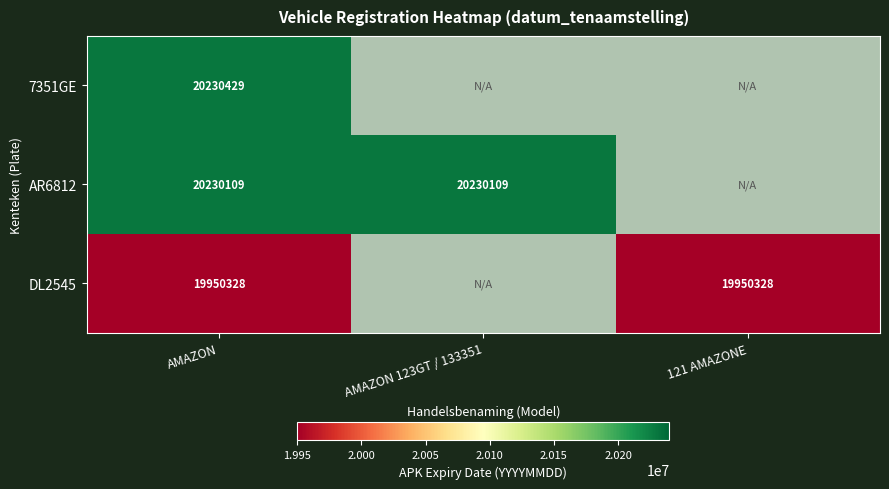

List the series in order of their peak value, lowest first.

DL2545, AR6812, 7351GE